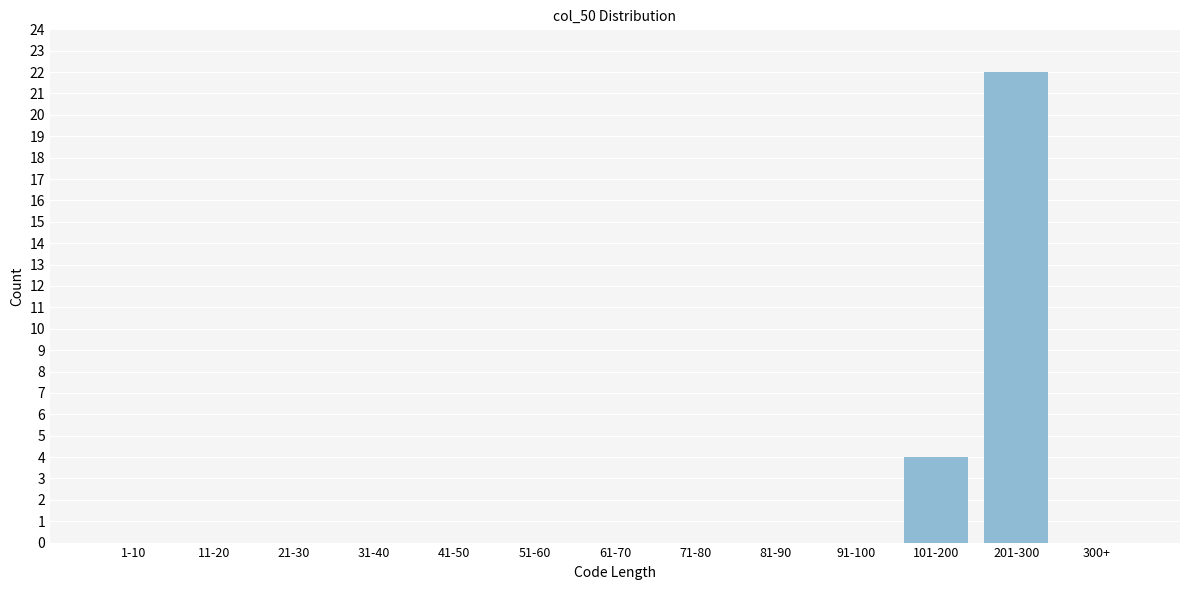

Reading right to left, extract all data points from this chart.

300+=0	201-300=22	101-200=4	91-100=0	81-90=0	71-80=0	61-70=0	51-60=0	41-50=0	31-40=0	21-30=0	11-20=0	1-10=0